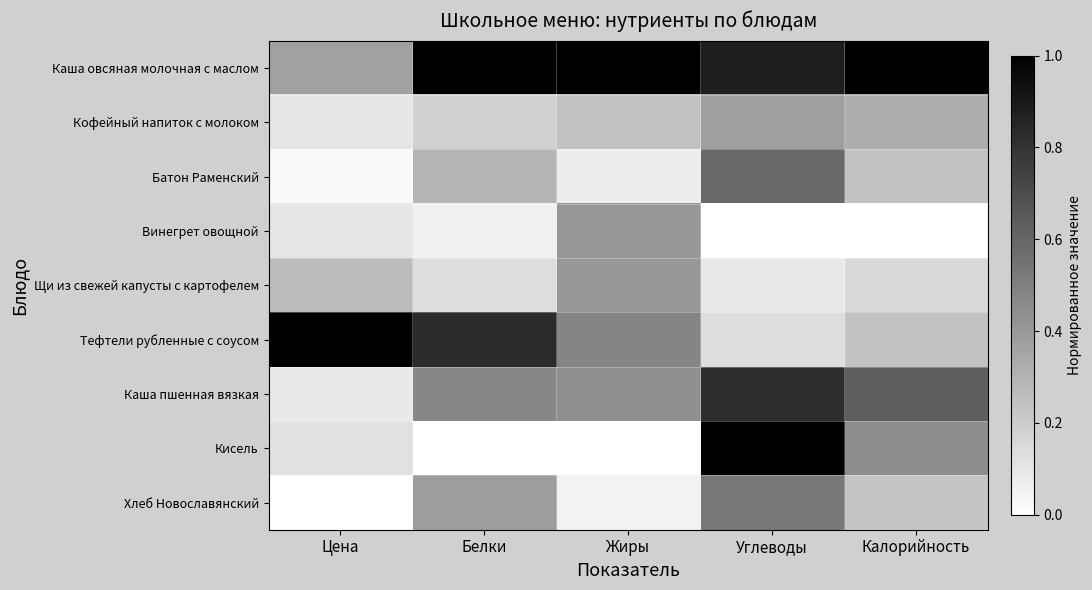

Reading right to left, extract all data points from this chart.

Каша овсяная молочная с маслом: Калорийность=1.0	Углеводы=0.9	Жиры=1.0	Белки=1.0	Цена=0.4
Кофейный напиток с молоком: Калорийность=0.3	Углеводы=0.4	Жиры=0.2	Белки=0.2	Цена=0.1
Батон Раменский: Калорийность=0.2	Углеводы=0.6	Жиры=0.1	Белки=0.3	Цена=0.0
Винегрет овощной: Калорийность=0.0	Углеводы=0.0	Жиры=0.4	Белки=0.1	Цена=0.1
Щи из свежей капусты с картофелем: Калорийность=0.1	Углеводы=0.1	Жиры=0.4	Белки=0.1	Цена=0.3
Тефтели рубленные с соусом: Калорийность=0.2	Углеводы=0.1	Жиры=0.5	Белки=0.8	Цена=1.0
Каша пшенная вязкая: Калорийность=0.6	Углеводы=0.8	Жиры=0.4	Белки=0.5	Цена=0.1
Кисель: Калорийность=0.4	Углеводы=1.0	Жиры=0.0	Белки=0.0	Цена=0.1
Хлеб Новославянский: Калорийность=0.2	Углеводы=0.5	Жиры=0.1	Белки=0.4	Цена=0.0